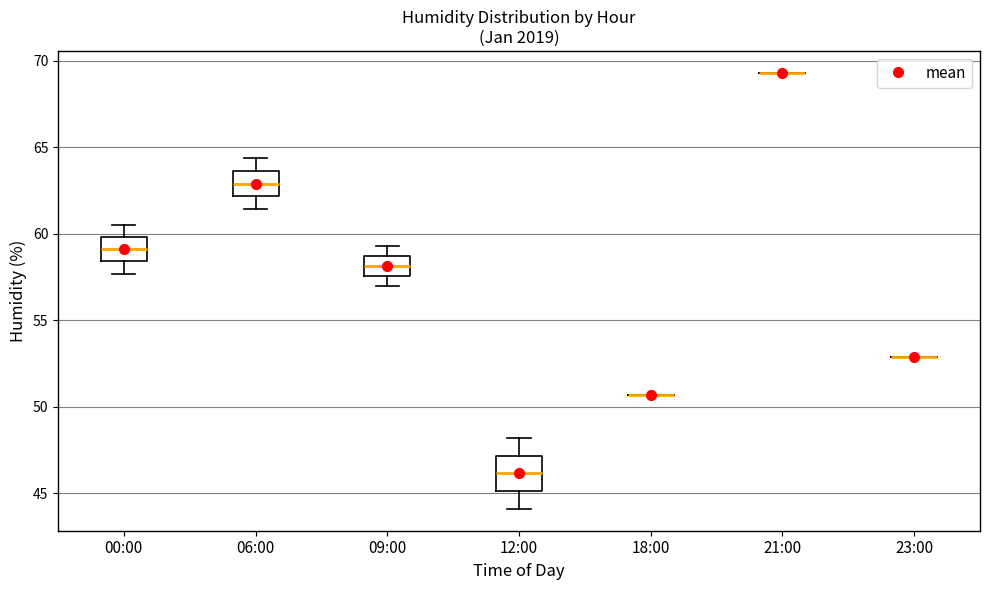

Reading left to right, read every box against the y-axis: the position of its median line, the range the box covers, and the ends of its whiskers. The values are not printed on the chart, so give them approximately, as read against the axis.

00:00: median 59.0, box 58.5 to 60.0, whiskers 57.5 to 60.5
06:00: median 63.0, box 62.0 to 63.5, whiskers 61.5 to 64.5
09:00: median 58.0, box 57.5 to 58.5, whiskers 57.0 to 59.5
12:00: median 46.0, box 45.0 to 47.0, whiskers 44.0 to 48.0
18:00: box collapsed to a line at 50.5, whiskers 50.5 to 50.5
21:00: box collapsed to a line at 69.5, whiskers 69.5 to 69.5
23:00: box collapsed to a line at 53.0, whiskers 53.0 to 53.0